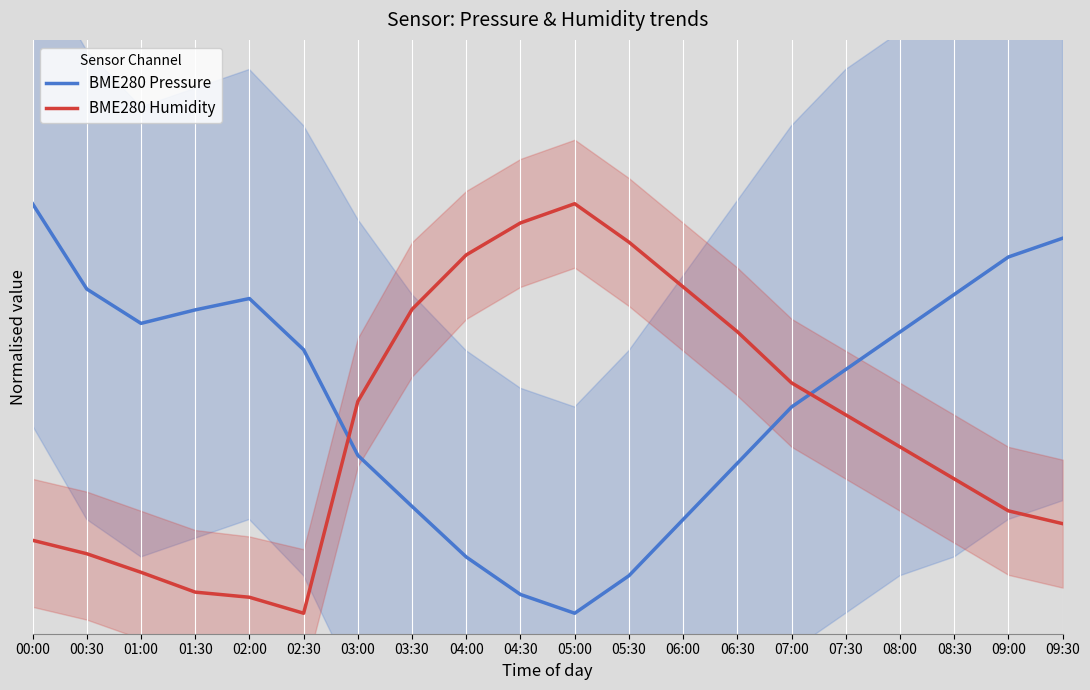

How many values in the BME280 Pressure series exceed 0?

19